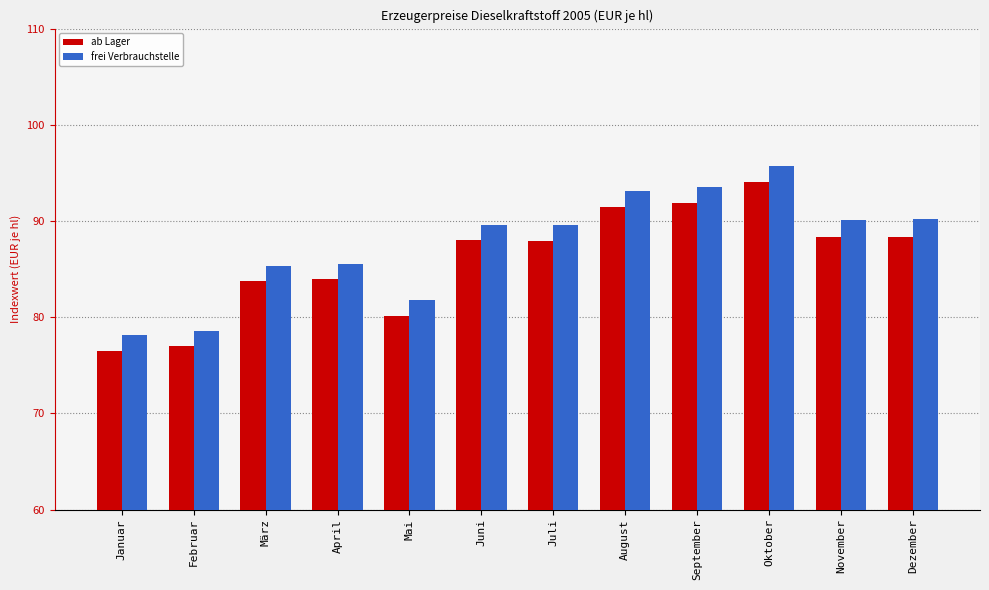

What value does the ab Lager series have at September?

91.9